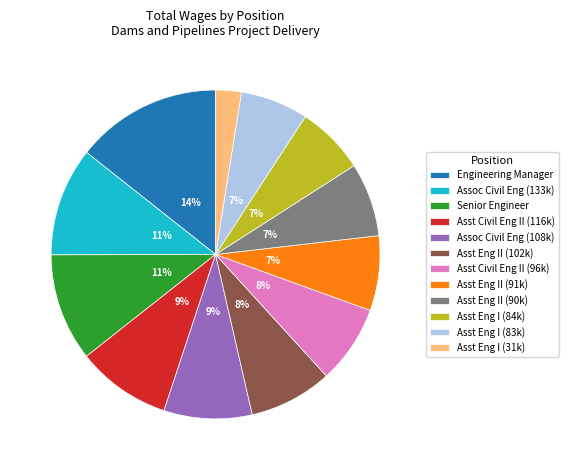

How many slices are in this pie chart?

12